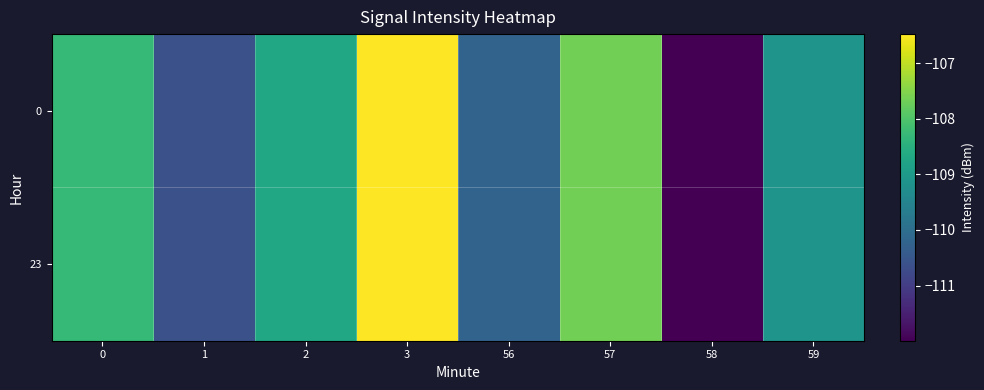

What is the maximum value shown in the chart?

-106.5